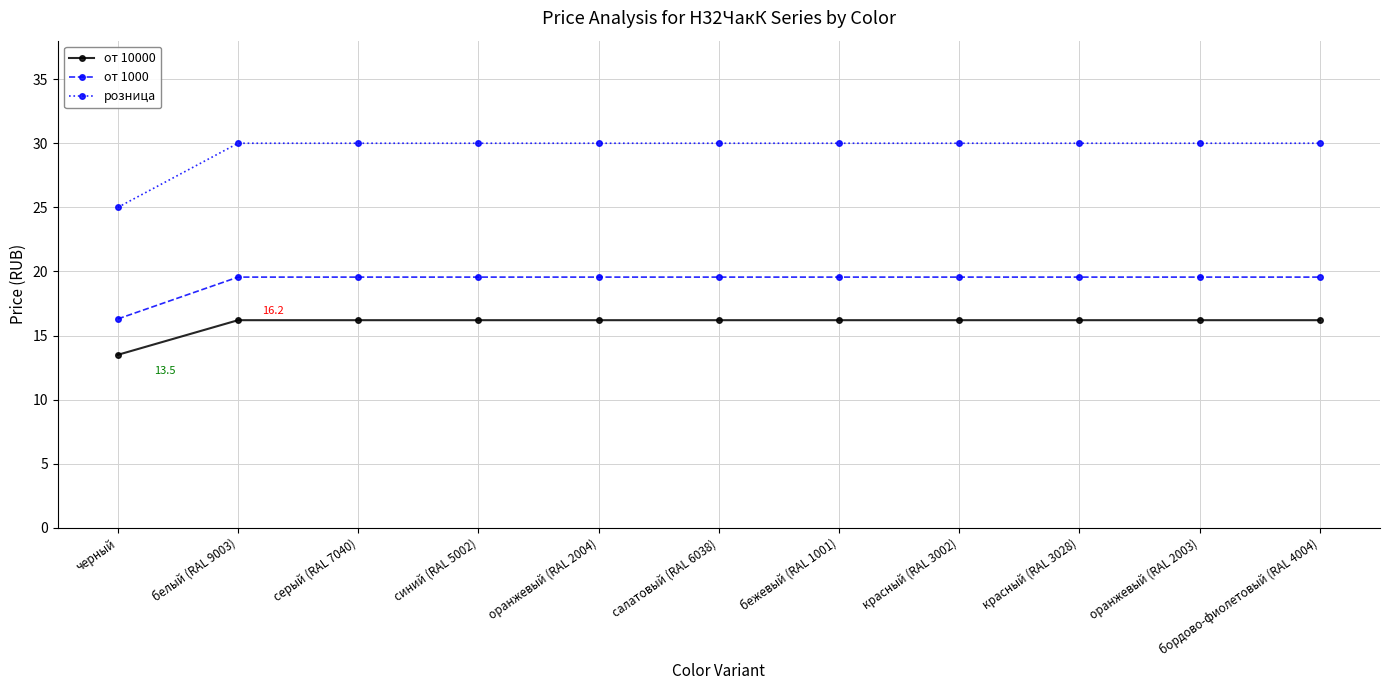

Where does the от 1000 series first go above 19?

белый (RAL 9003)